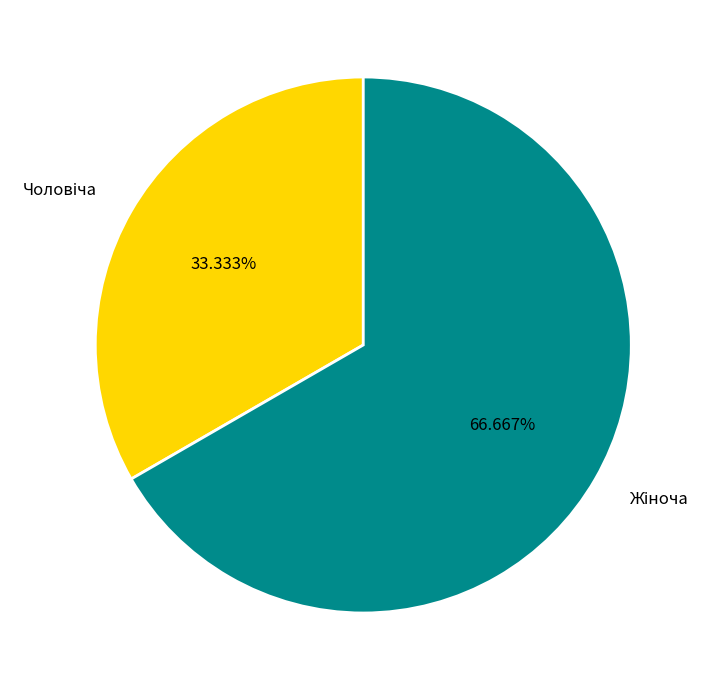

Is there a majority slice in this chart?

Yes